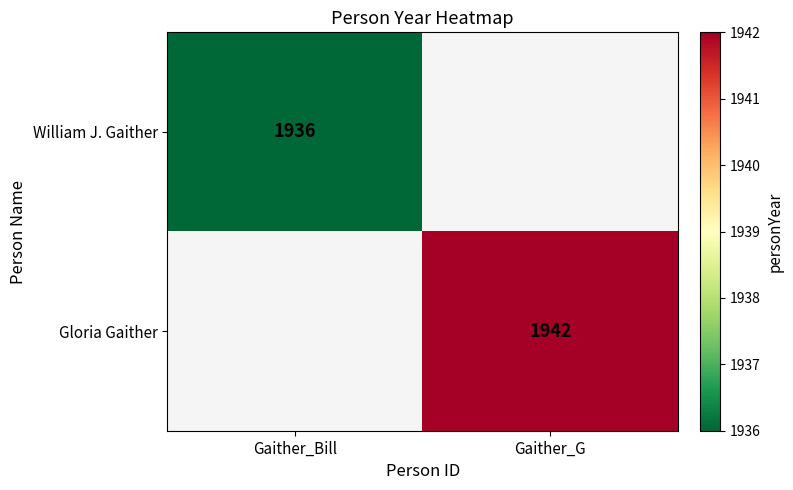

Is it true that Gloria Gaither equals 1942 at Gaither_G?

True